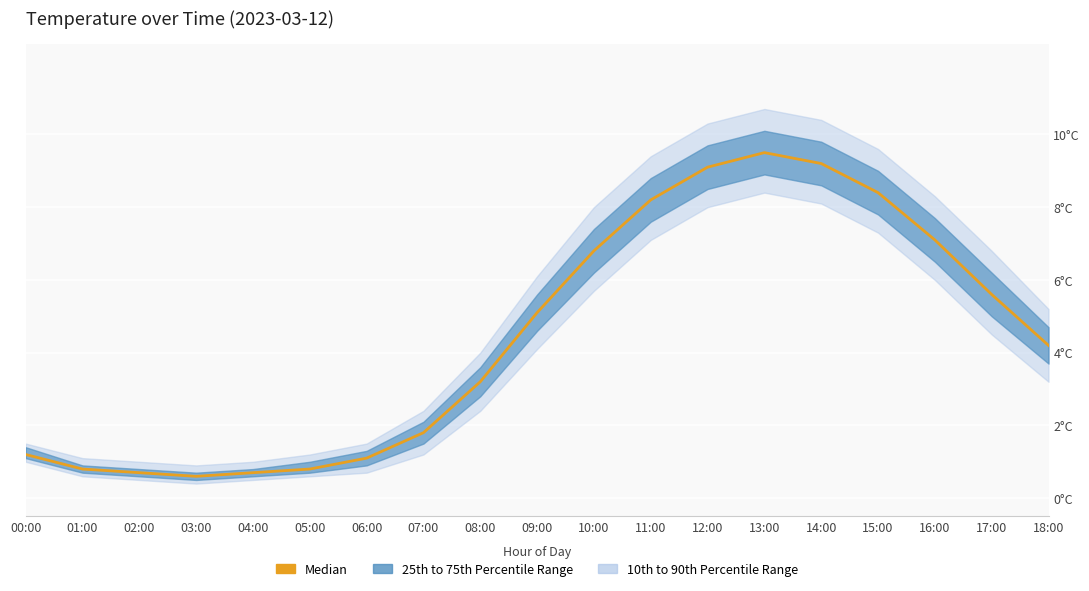

What is the maximum value shown in the chart?

9.5